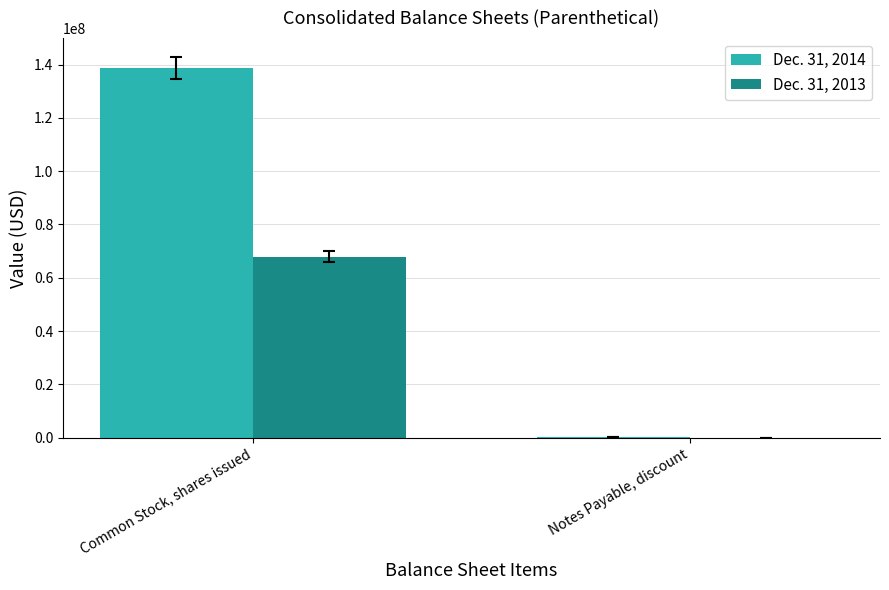

Which category has the highest value in the Dec. 31, 2013 series?

Common Stock, shares issued